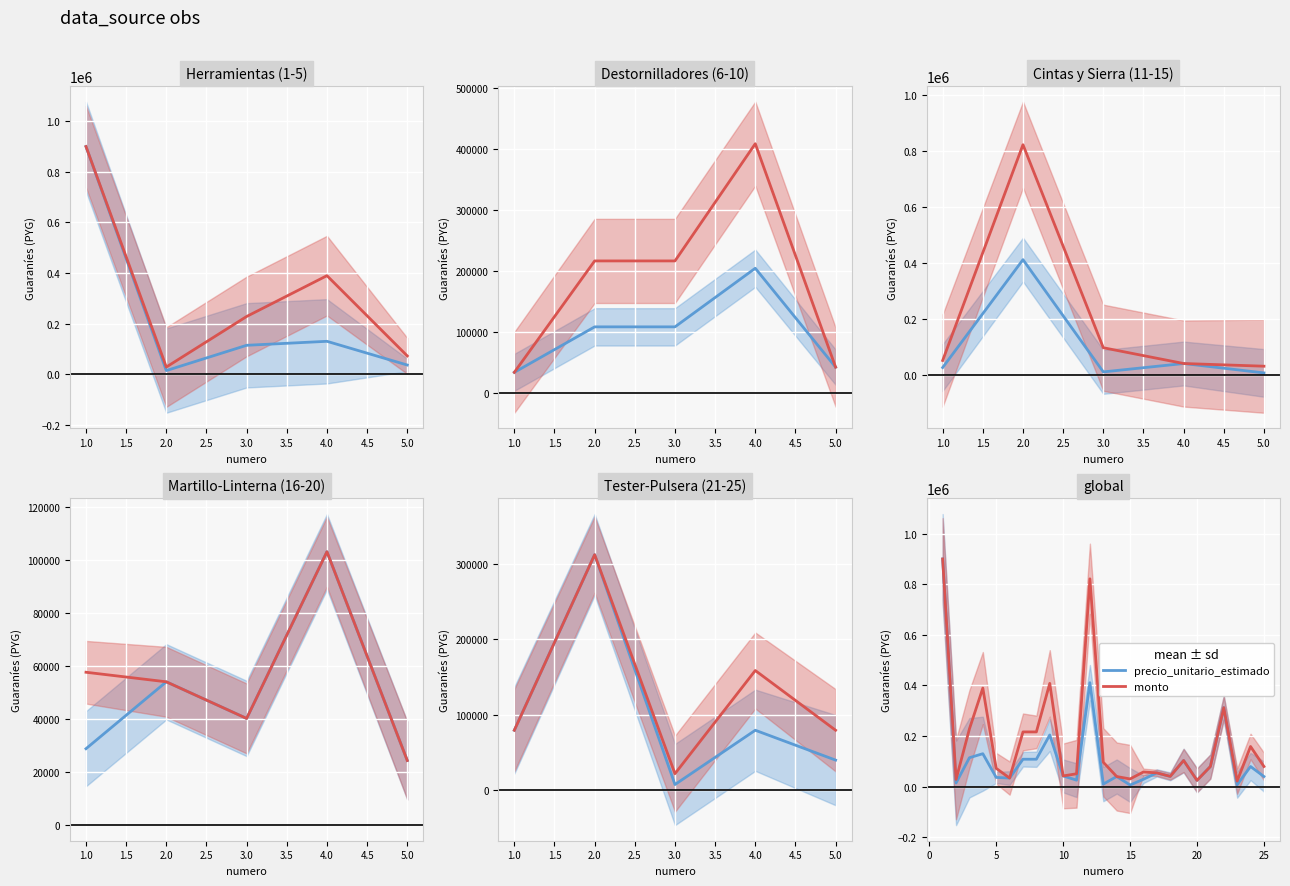

At how many categories does at least one series exceed 806703?

2